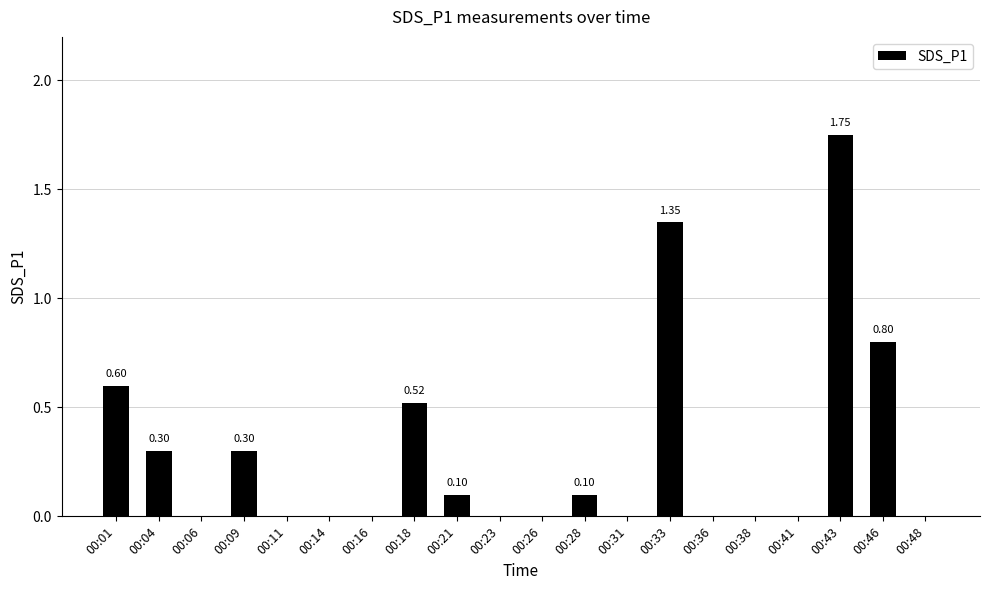

The value at 00:48 is -1.0. True or false?

False